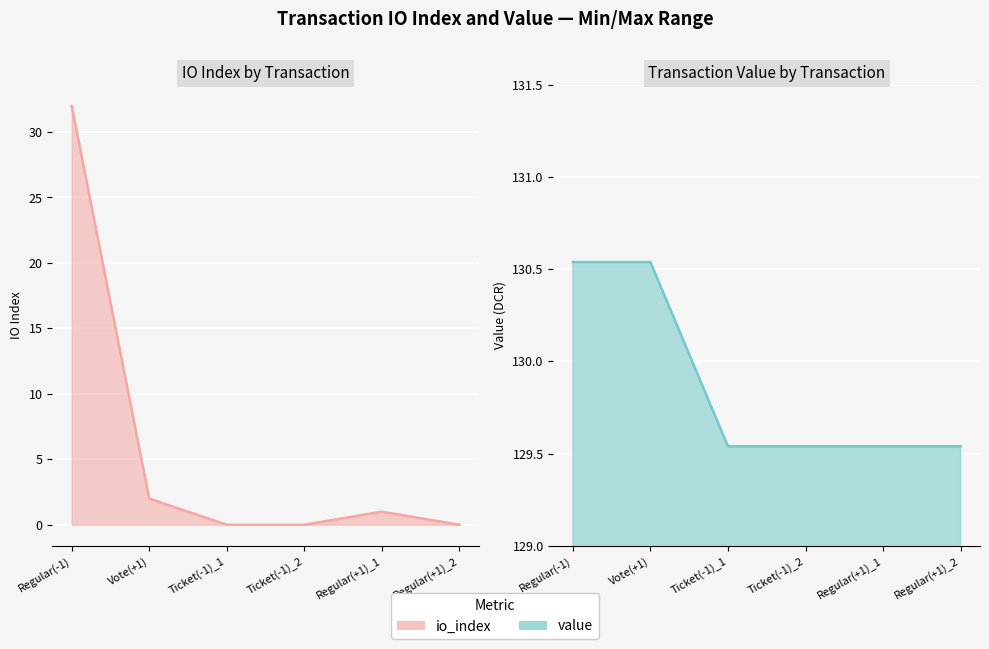

At which category is the sum across all series the highest?

Regular(-1)